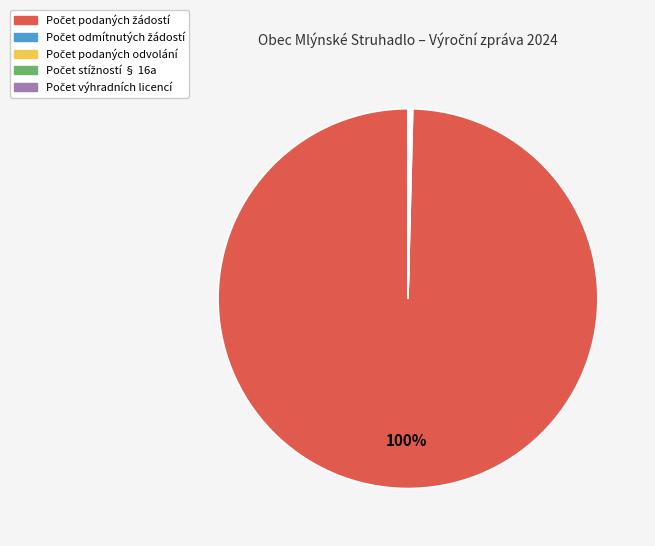

To the nearest percent, what is the average slice percentage?

20%